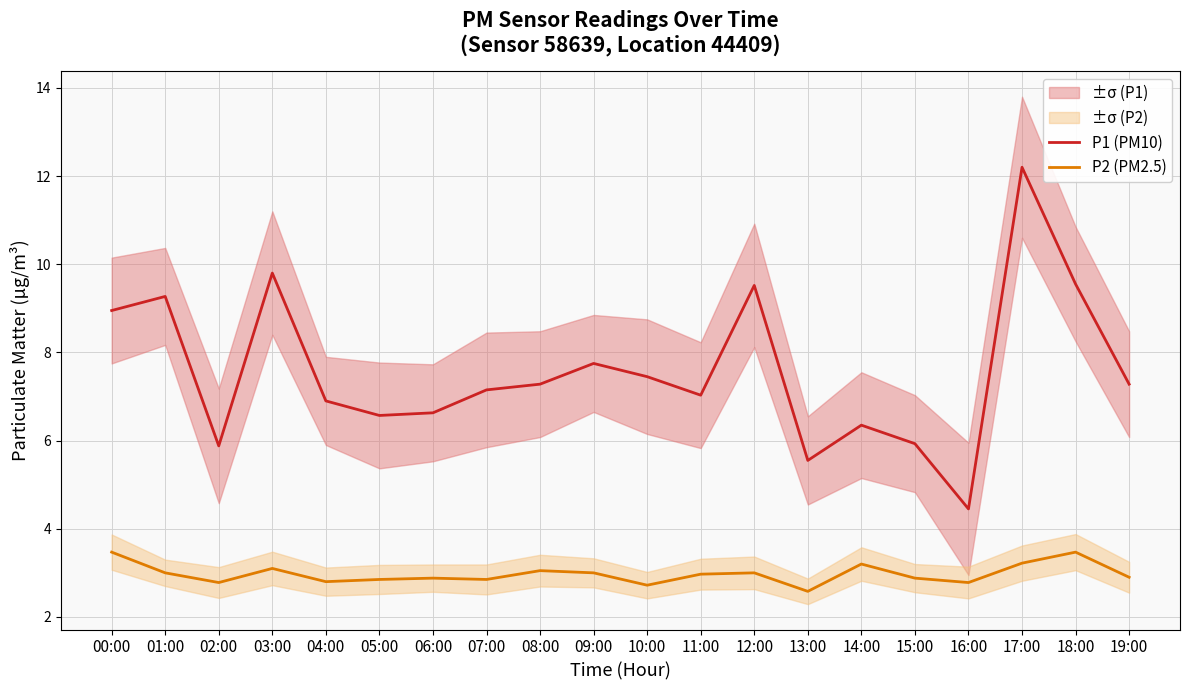

True or false: P2 (PM2.5) and P1 (PM10) intersect in this chart.

False